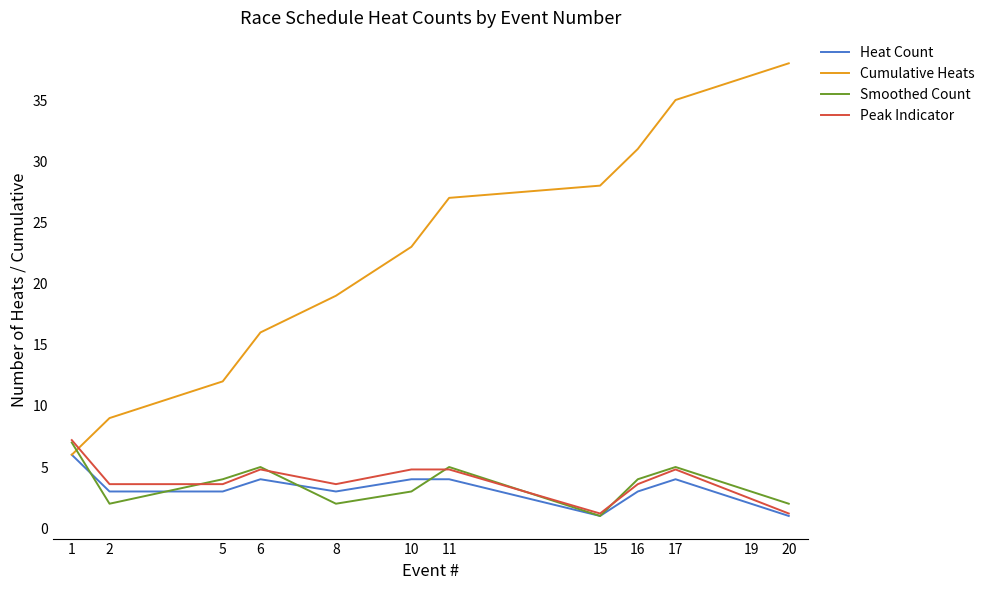

Rank the categories by Cumulative Heats value from lowest to highest.

1, 2, 5, 6, 8, 10, 11, 15, 16, 17, 19, 20